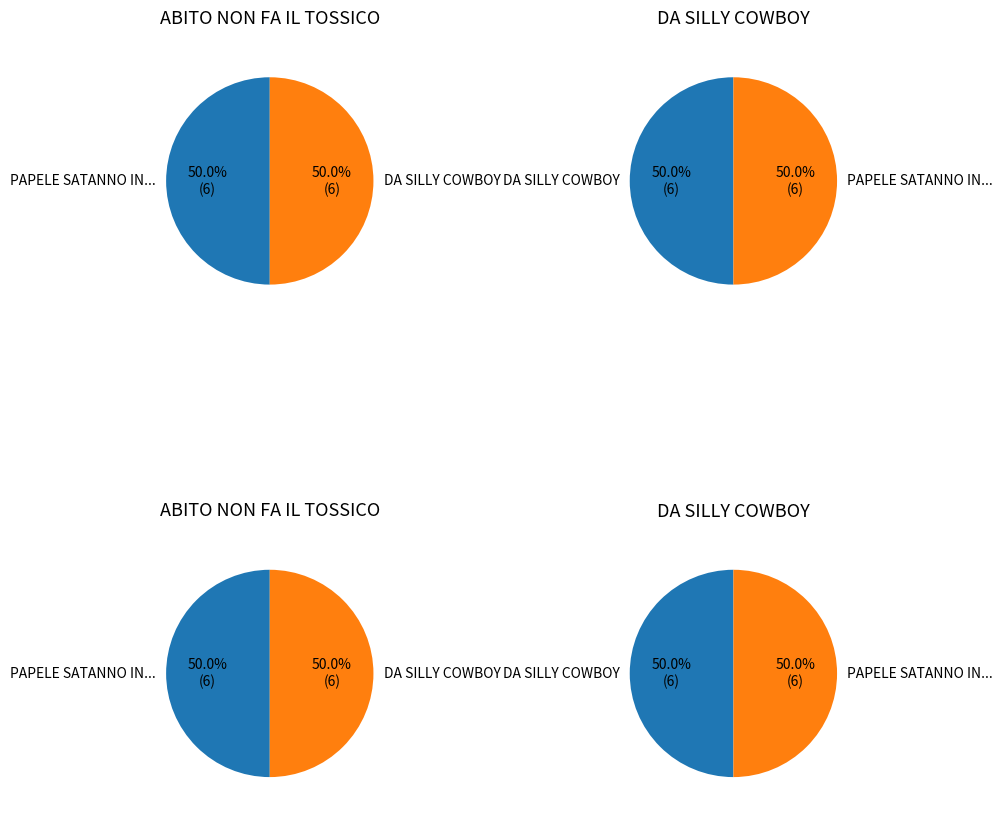

Rank the series by their maximum value, from lowest to highest.

ABITO NON FA IL TOSSICO, DA SILLY COWBOY